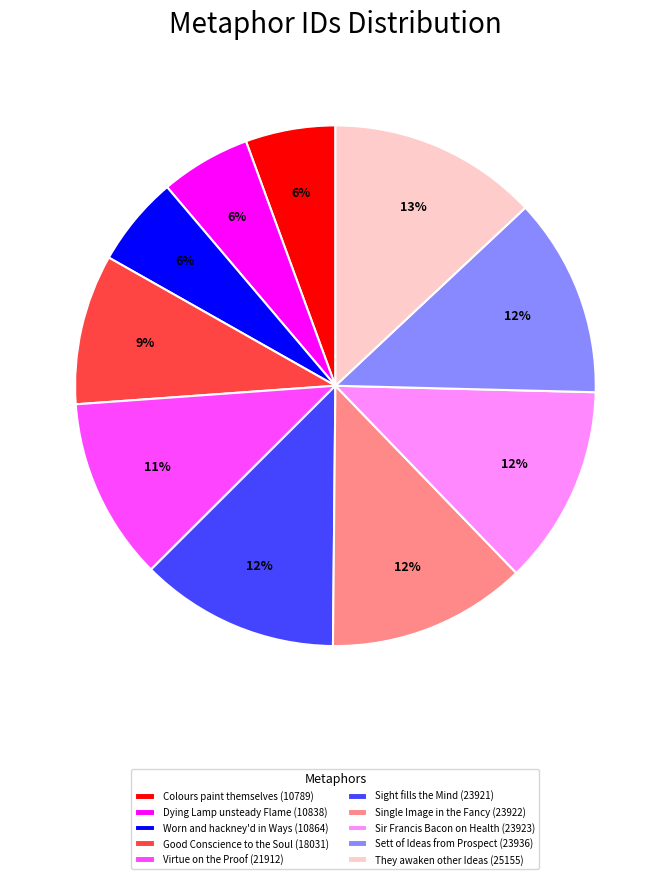

How many slices are in this pie chart?

10